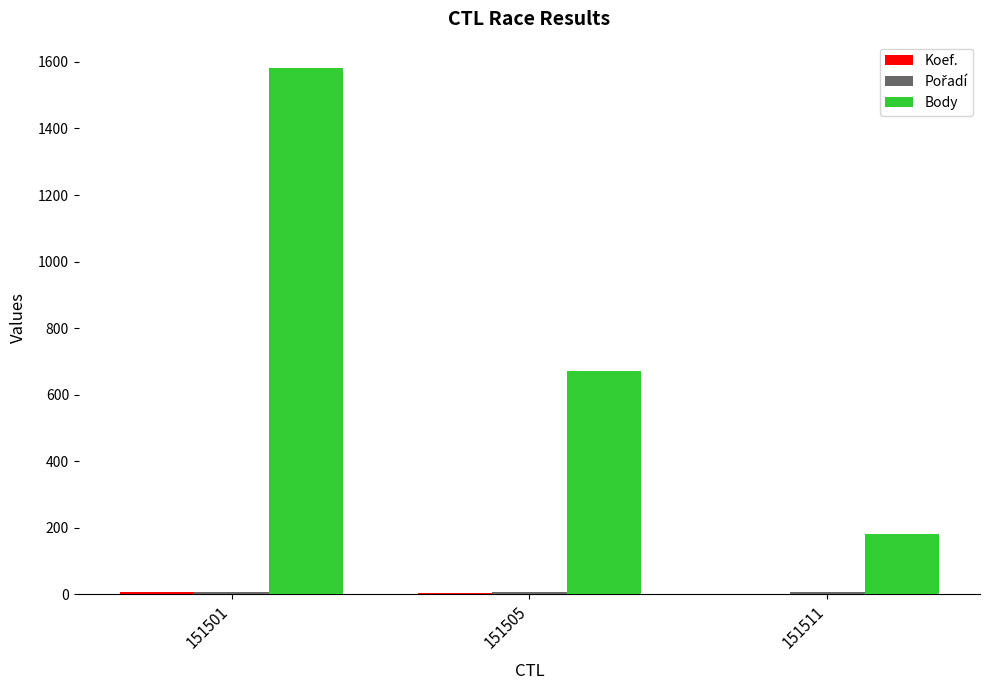

What is the difference between the Body values at 151511 and 151501?

1402